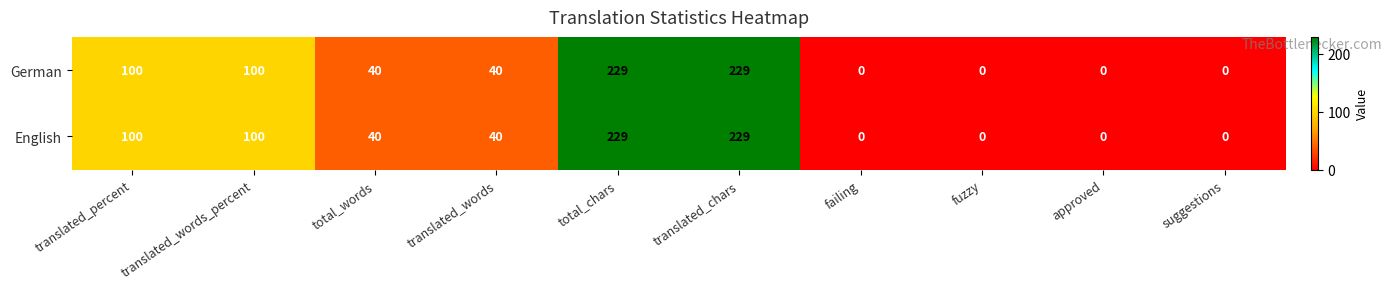

What is the difference between the maximum and minimum values in the English series?

229